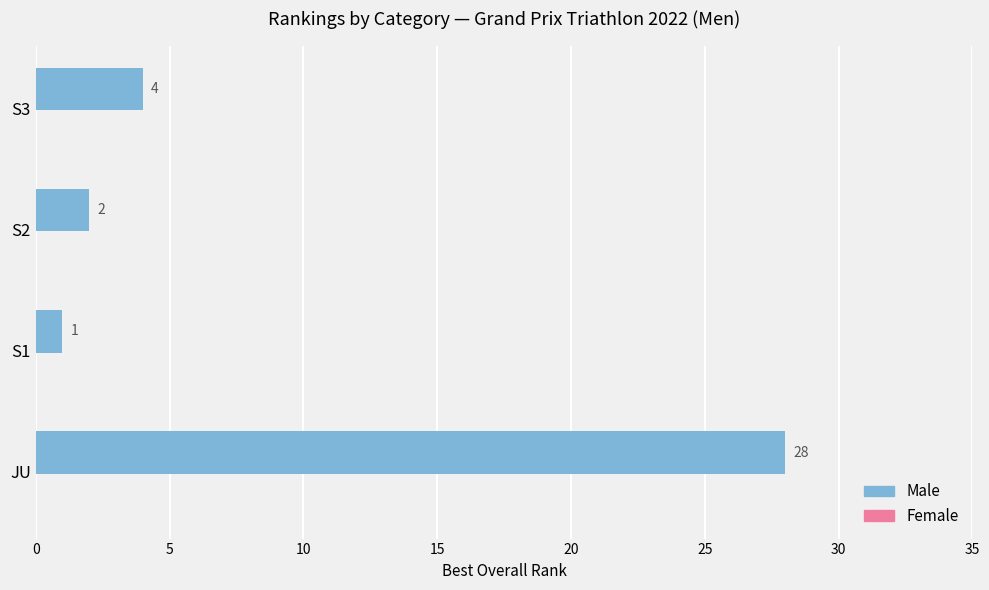

The value at S3 is 6. True or false?

False